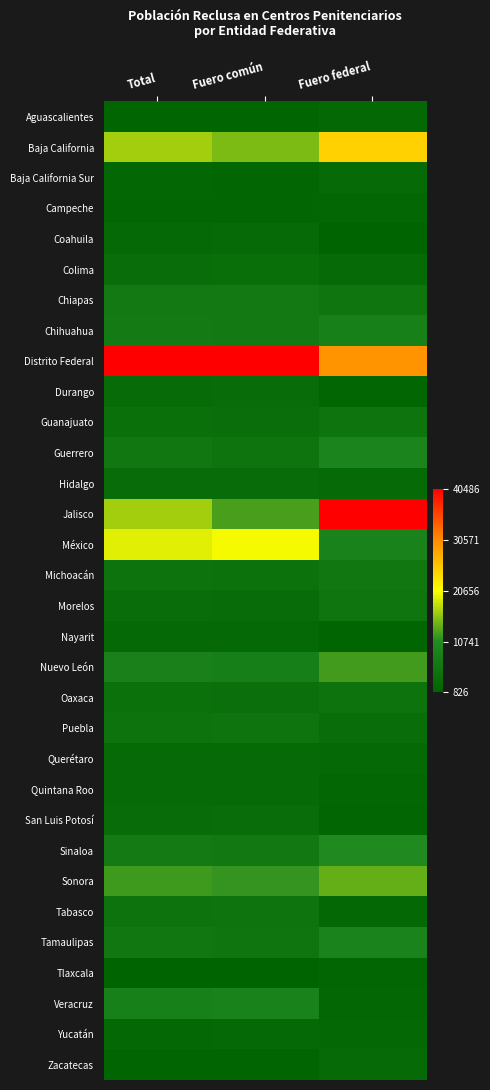

Which series has the largest range (max minus min)?

Jalisco